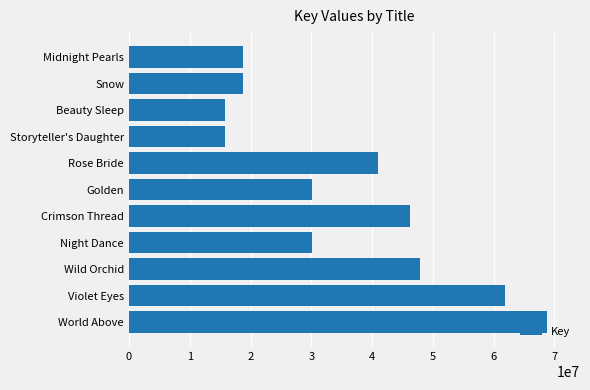

True or false: the data shows 15791757 at Beauty Sleep.

True